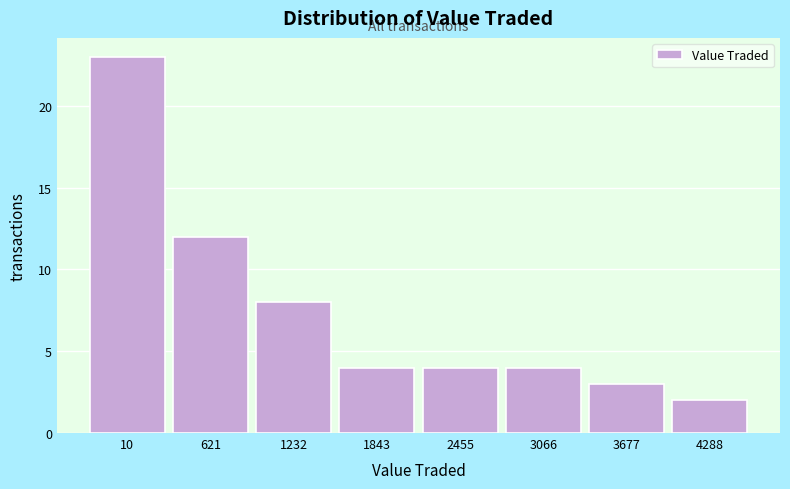

Reading right to left, list all the values displayed in this chart.

4288=2	3677=3	3066=4	2455=4	1843=4	1232=8	621=12	10=23